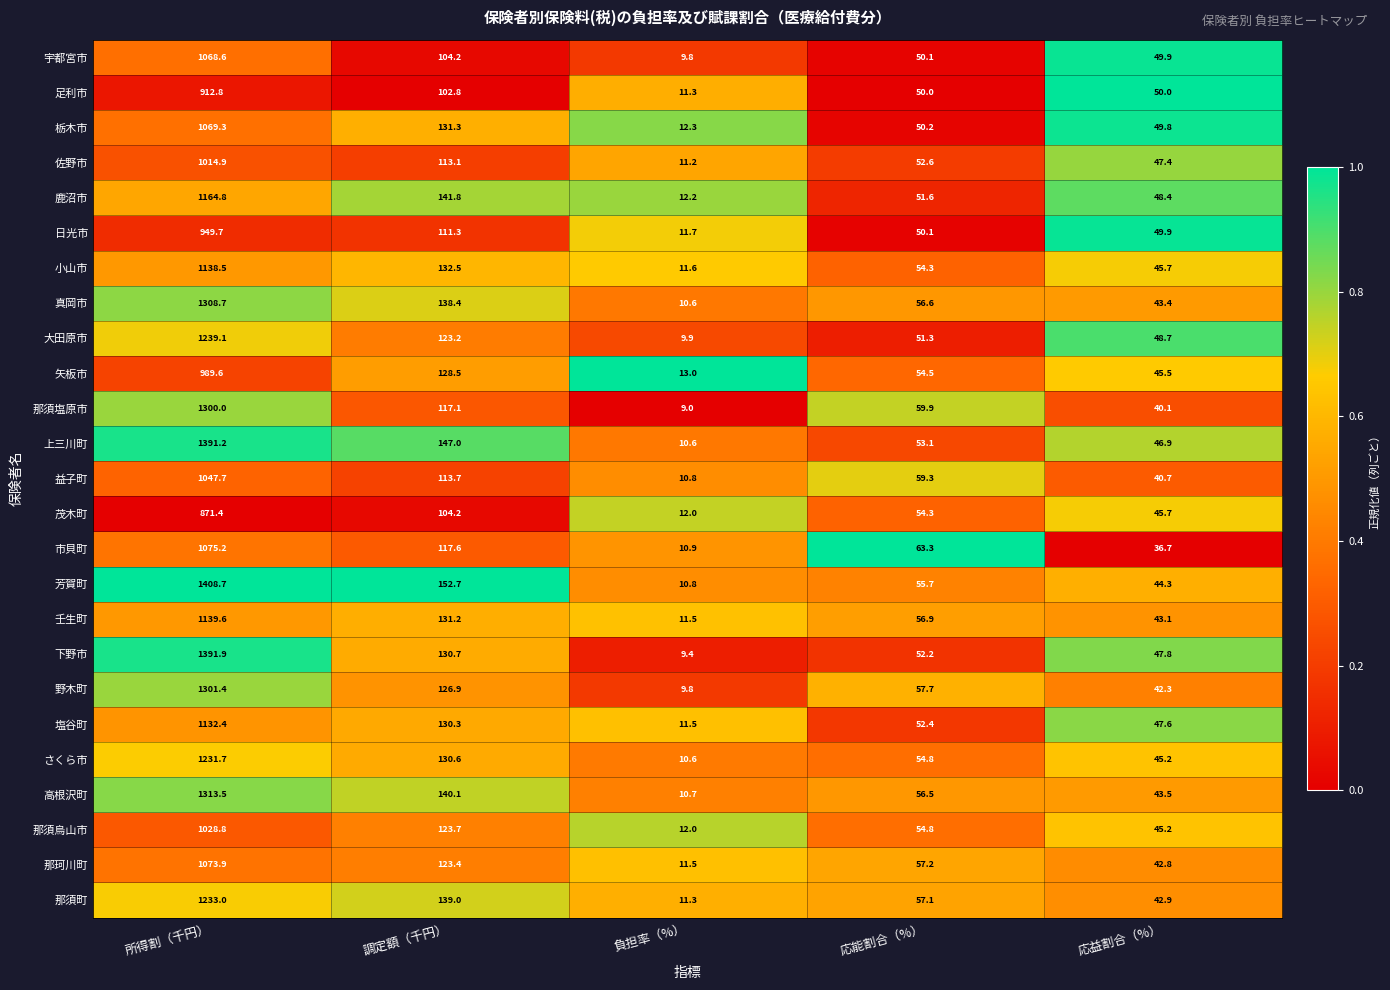

What is the sum of all 那須烏山市 values?

1264.5